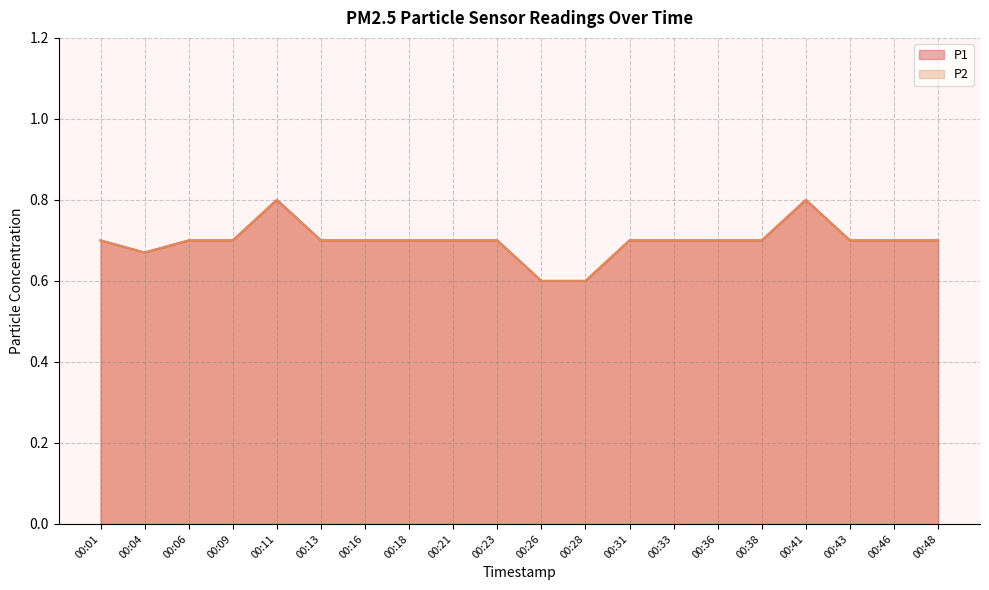

Which series has the largest total across all categories?

P1